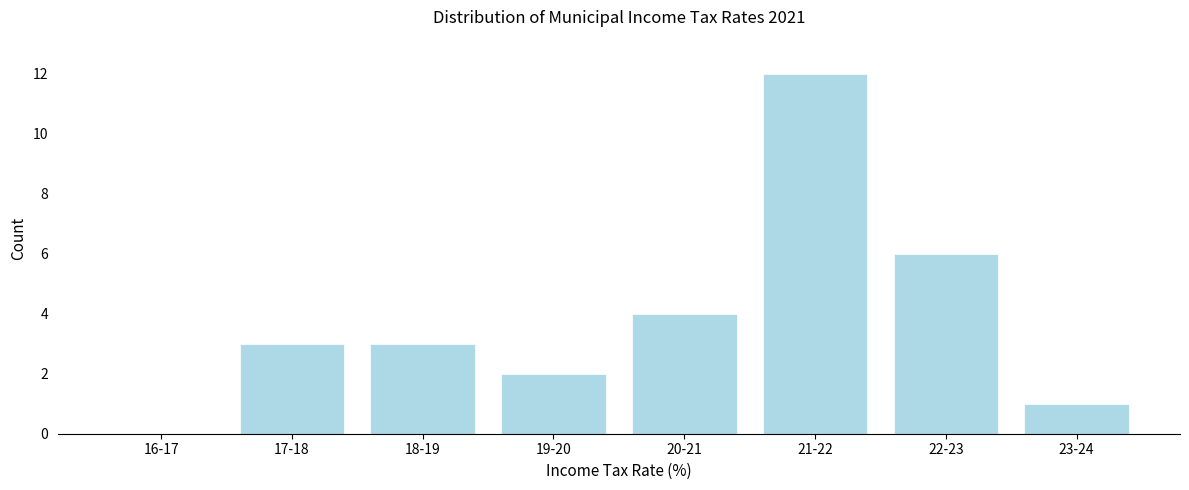

Reading left to right, extract all data points from this chart.

16-17=0	17-18=3	18-19=3	19-20=2	20-21=4	21-22=12	22-23=6	23-24=1